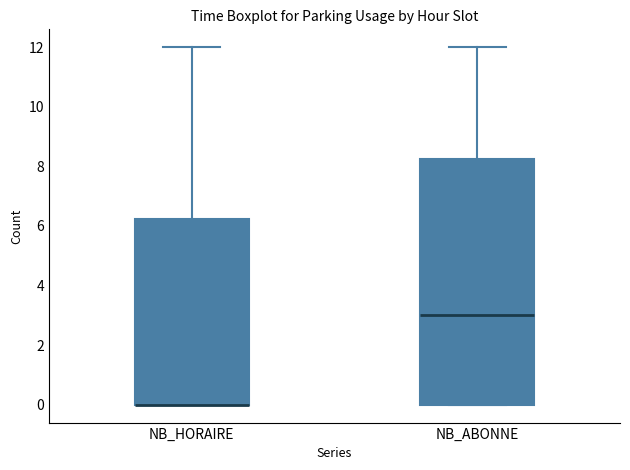

Which box is the tallest, from its lower edge to its upper edge?

NB_ABONNE